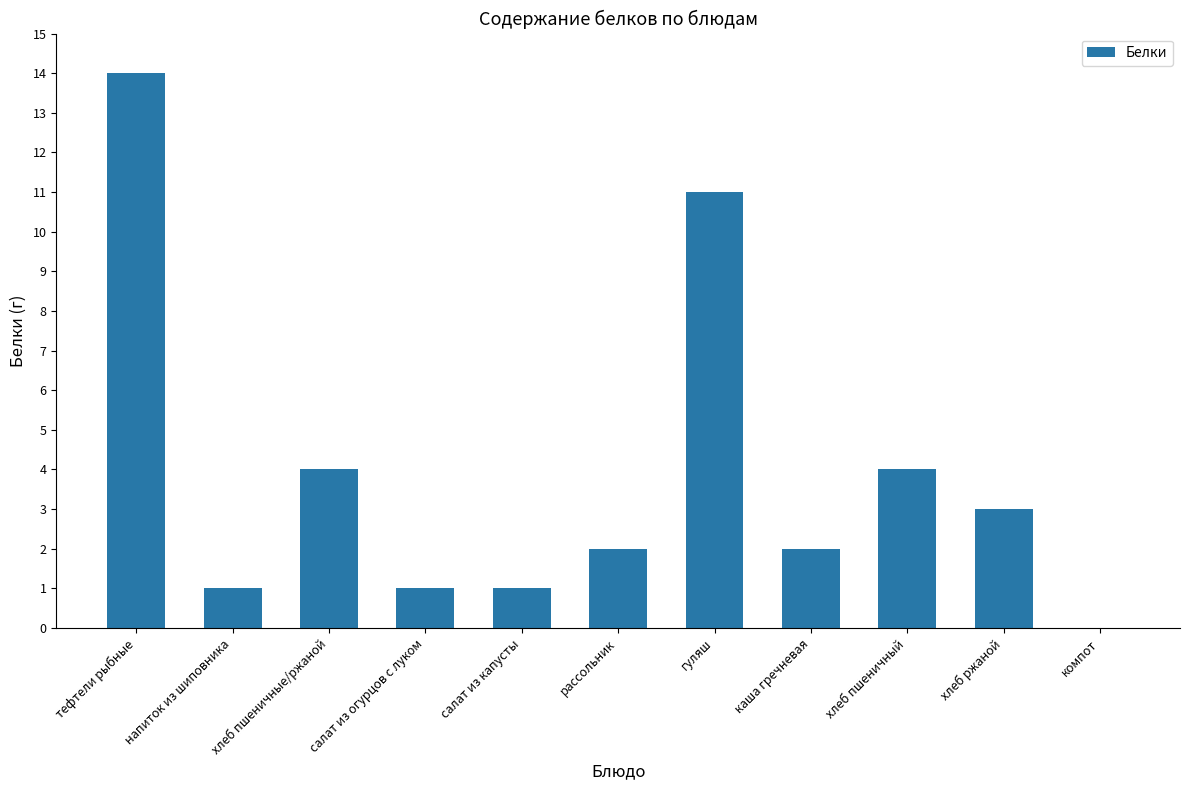

What is the sum of the values at рассольник and хлеб ржаной?

5